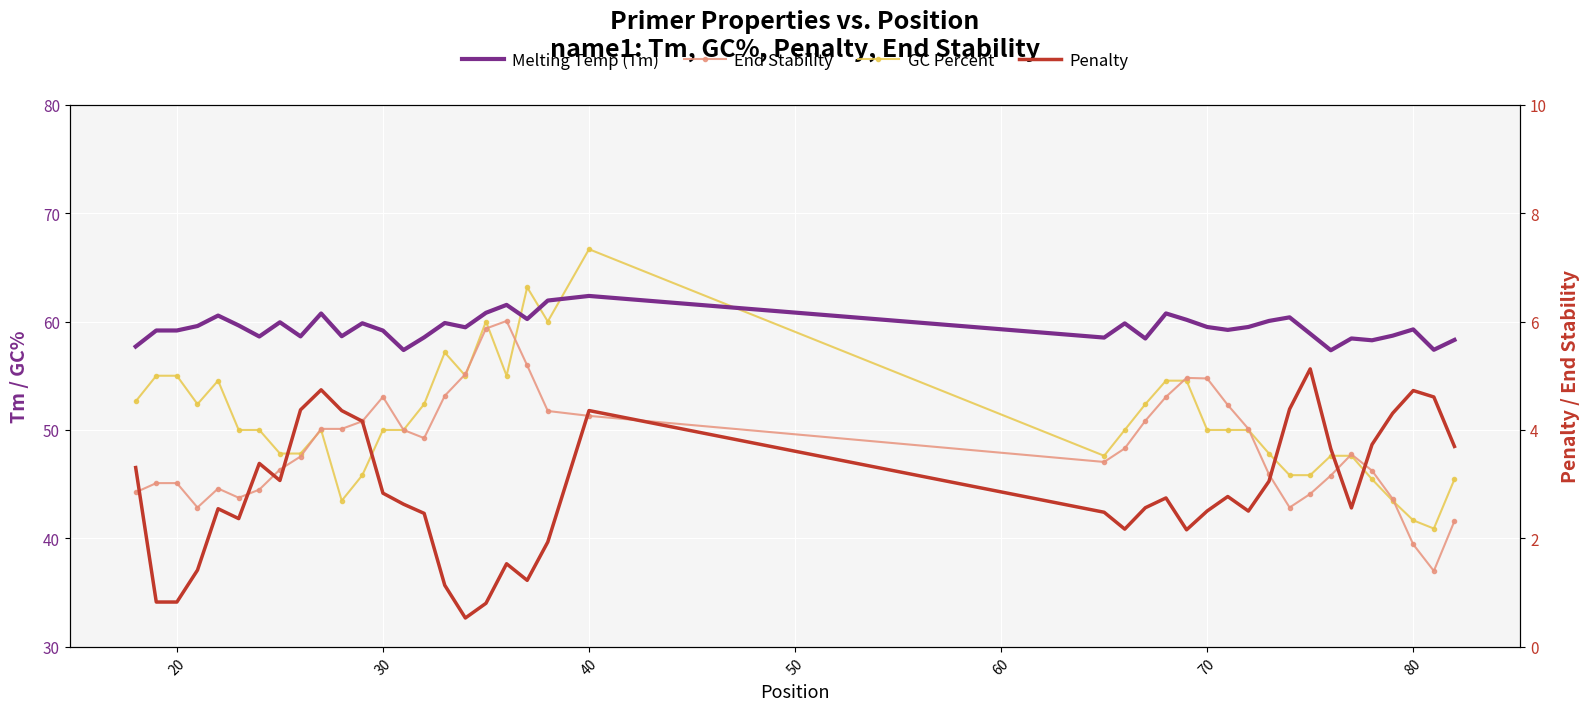

What is the minimum value for Melting Temp (Tm)?

57.3